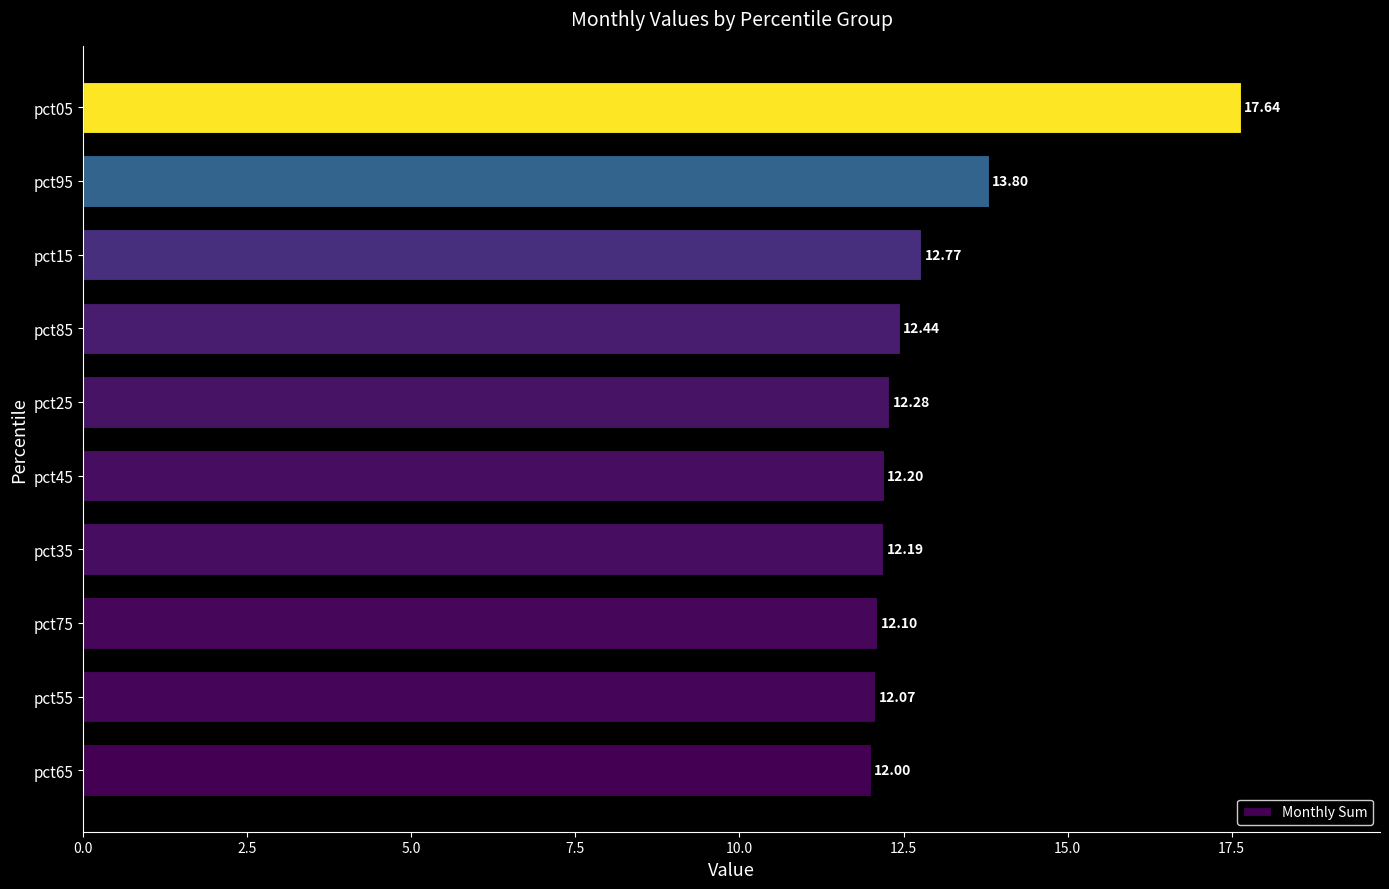

List the labels in order of value, largest first.

pct05, pct95, pct15, pct85, pct25, pct45, pct35, pct75, pct55, pct65